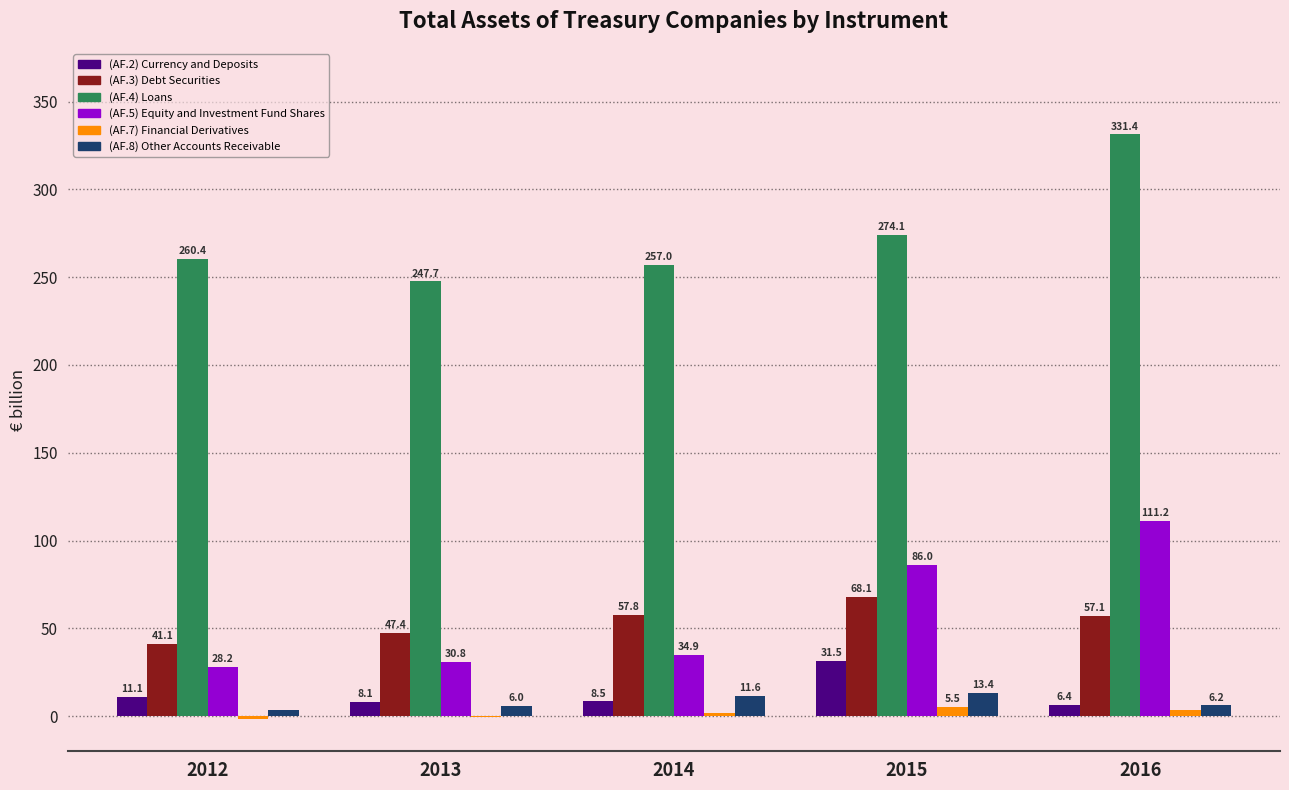

Are the bars horizontal?

No